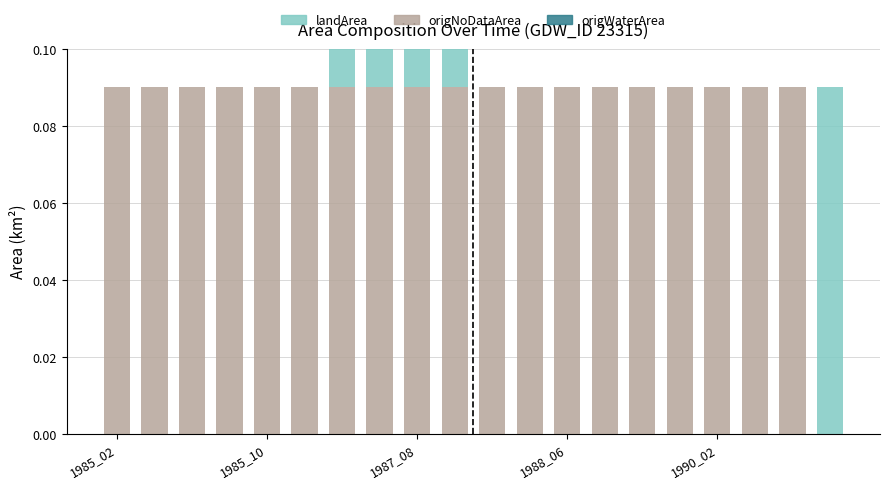

What is the sum of all origNoDataArea values?

1.7